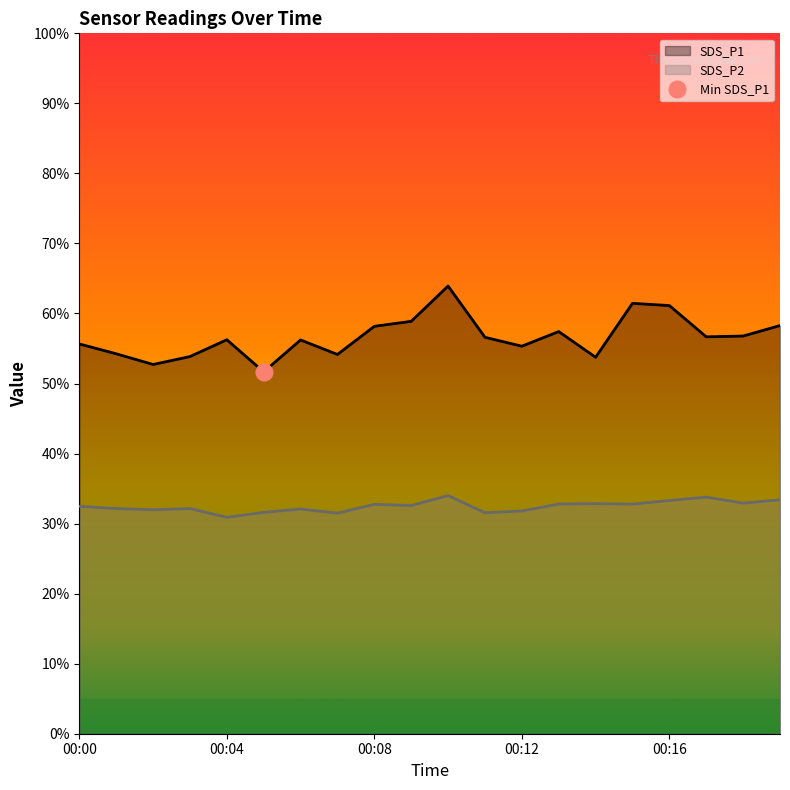

List the series in order of their overall mean, highest first.

SDS_P1, SDS_P2